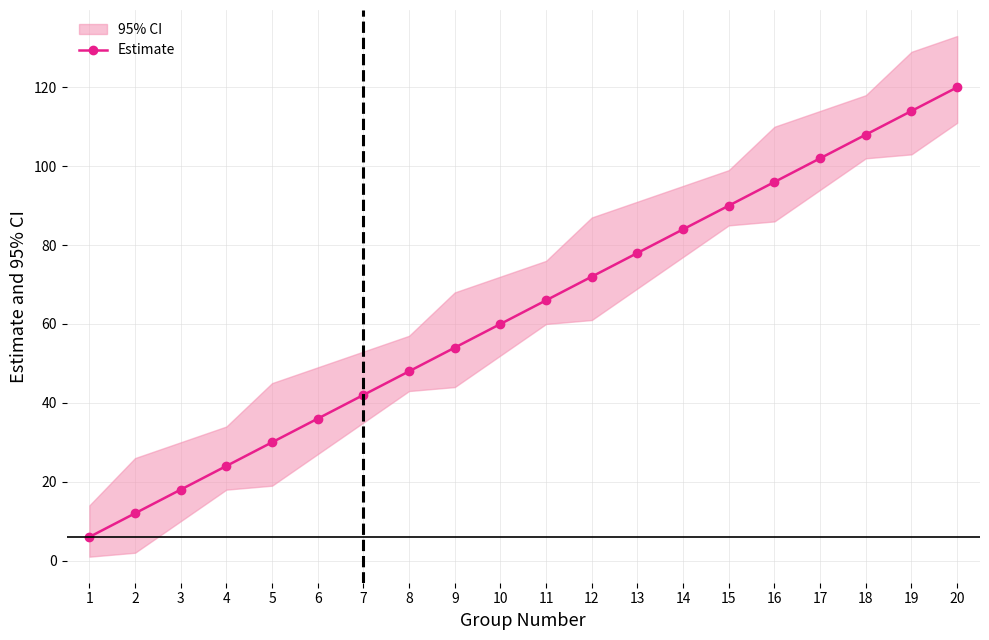

Count the number of categories in the chart.

20